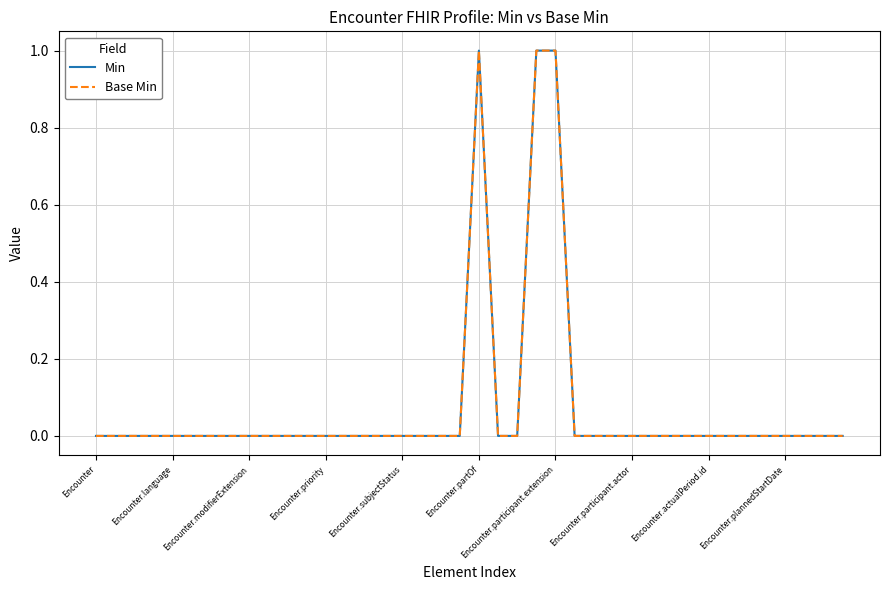

What is the maximum value shown in the chart?

1